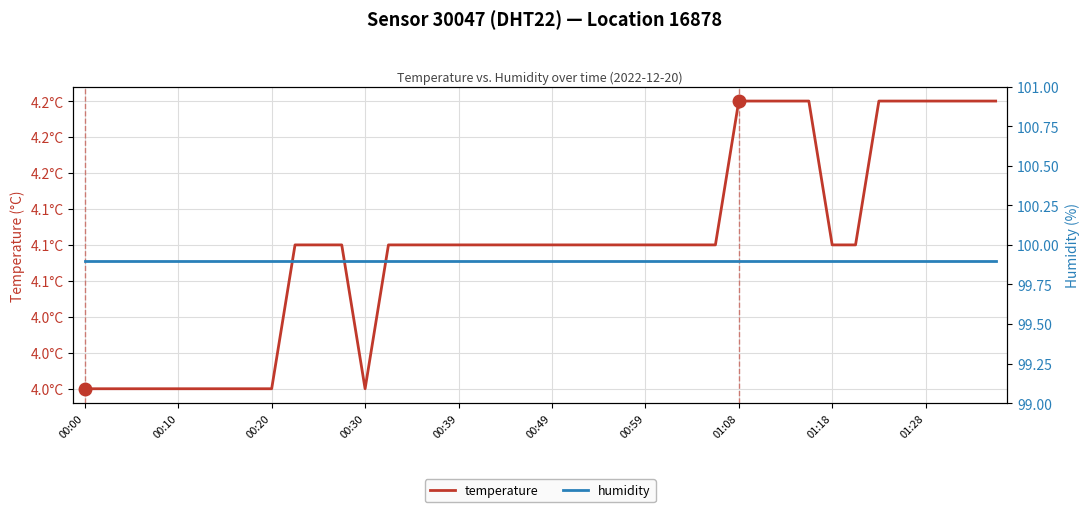

What is the maximum value for temperature?

4.2